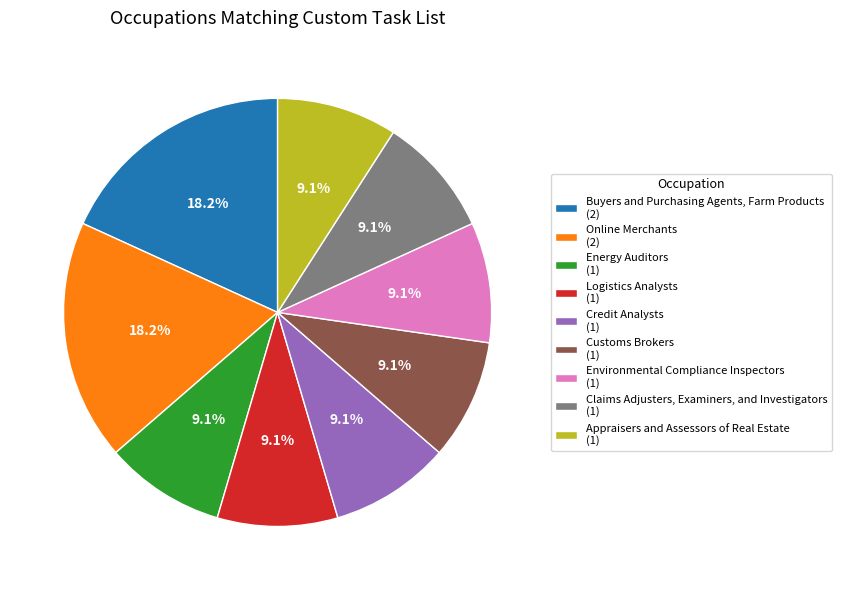

The Environmental Compliance Inspectors slice represents 16% of the pie. True or false?

False